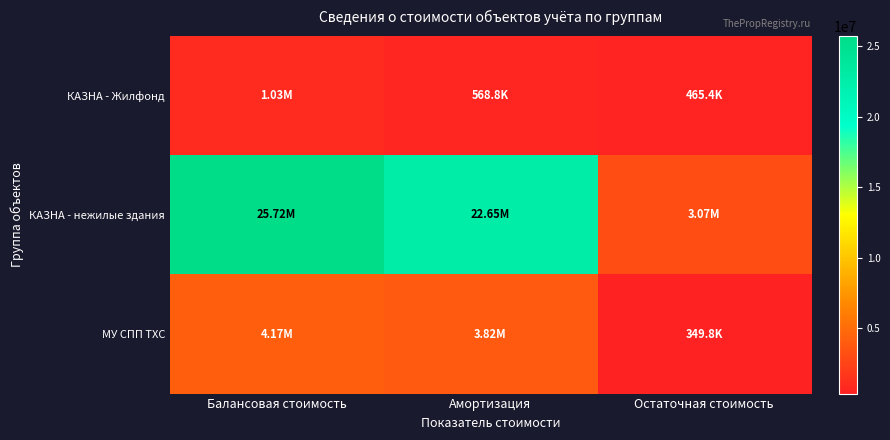

Reading left to right, what are all the values shown in this chart?

КАЗНА - Жилфонд: Балансовая стоимость=1034137.8	Амортизация=568761.8	Остаточная стоимость=465376.0
КАЗНА - нежилые здания: Балансовая стоимость=25715567.8	Амортизация=22646294.4	Остаточная стоимость=3069273.4
МУ СПП ТХС: Балансовая стоимость=4174672.4	Амортизация=3824838.2	Остаточная стоимость=349834.2